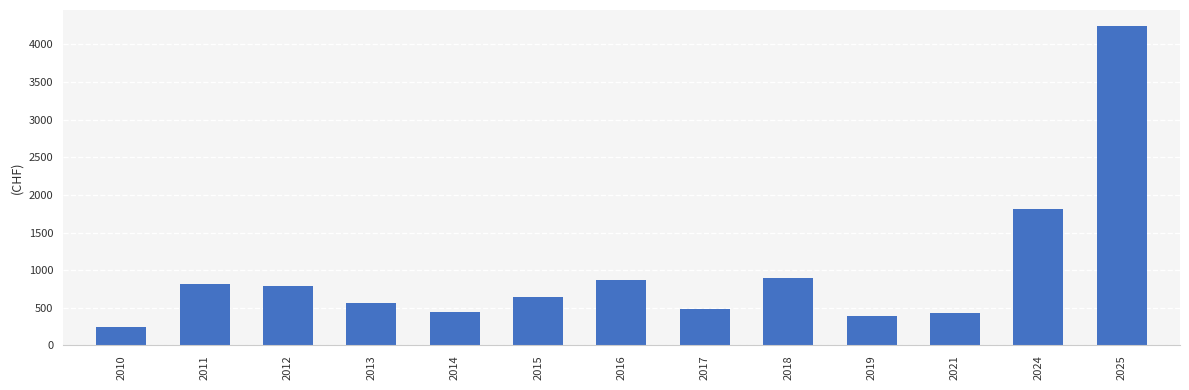

True or false: the data shows 795 at 2012.

True